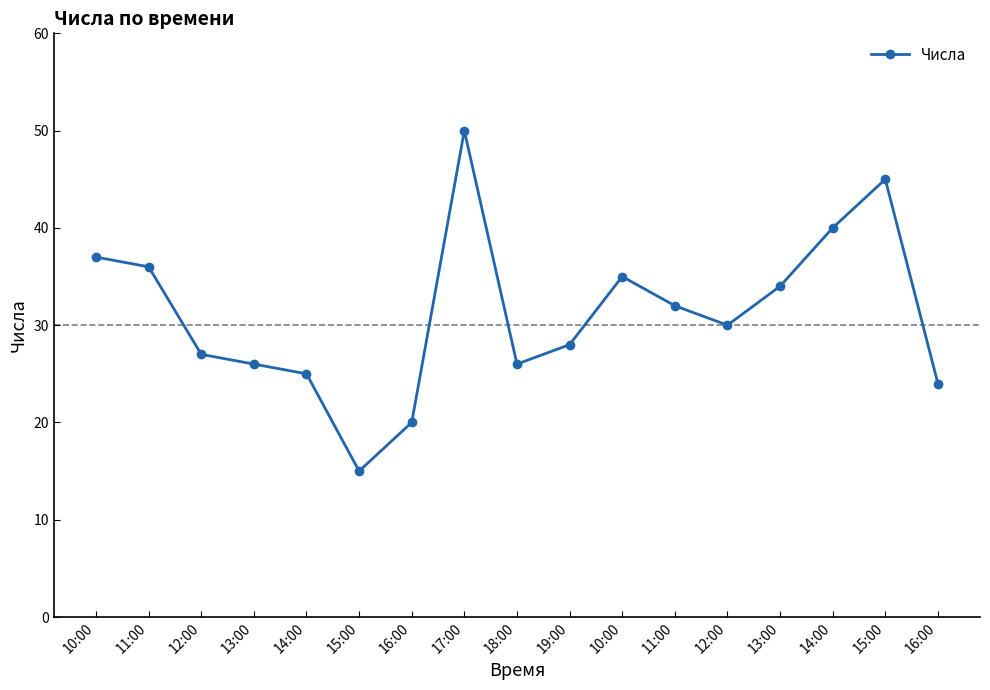

Reading right to left, extract all data points from this chart.

24	45	40	34	30	32	35	28	26	50	20	15	25	26	27	36	37